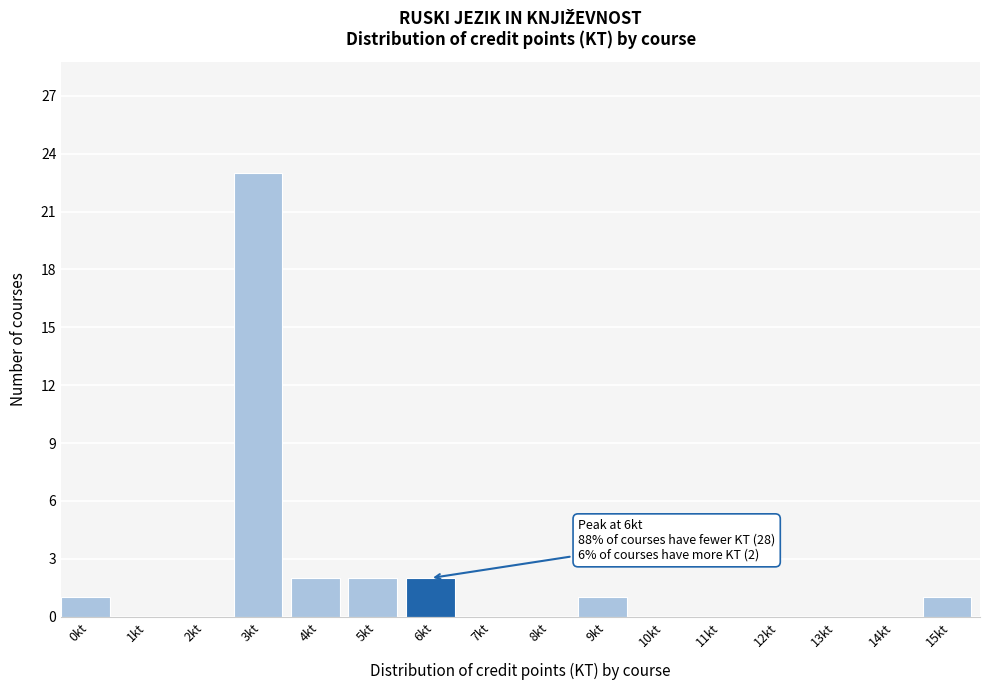

Reading right to left, what are all the values shown in this chart?

15kt=1	14kt=0	13kt=0	12kt=0	11kt=0	10kt=0	9kt=1	8kt=0	7kt=0	6kt=2	5kt=2	4kt=2	3kt=23	2kt=0	1kt=0	0kt=1